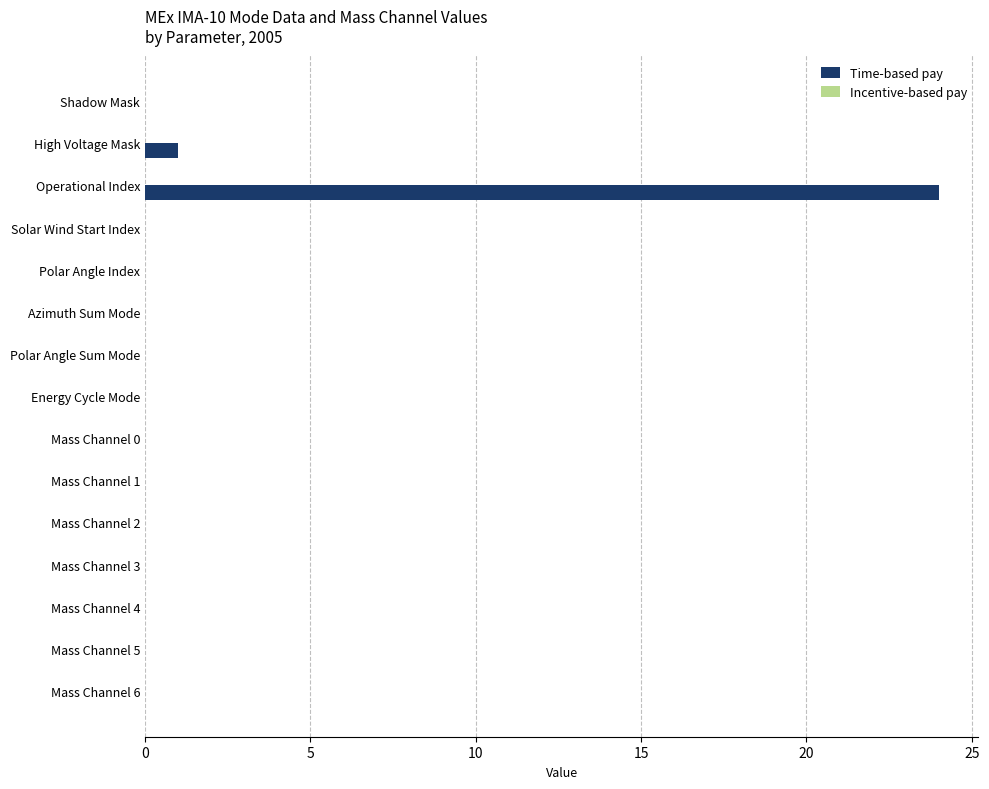

Is it true that the value at Mass Channel 4 is 0?

True